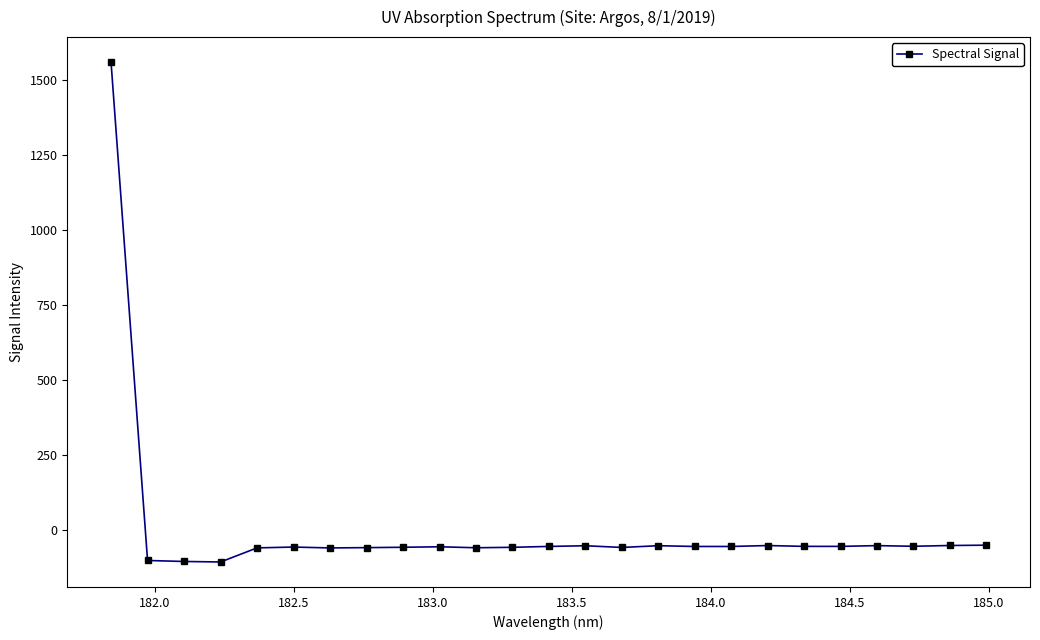

True or false: the data has more than 0 interior local peaks.

True